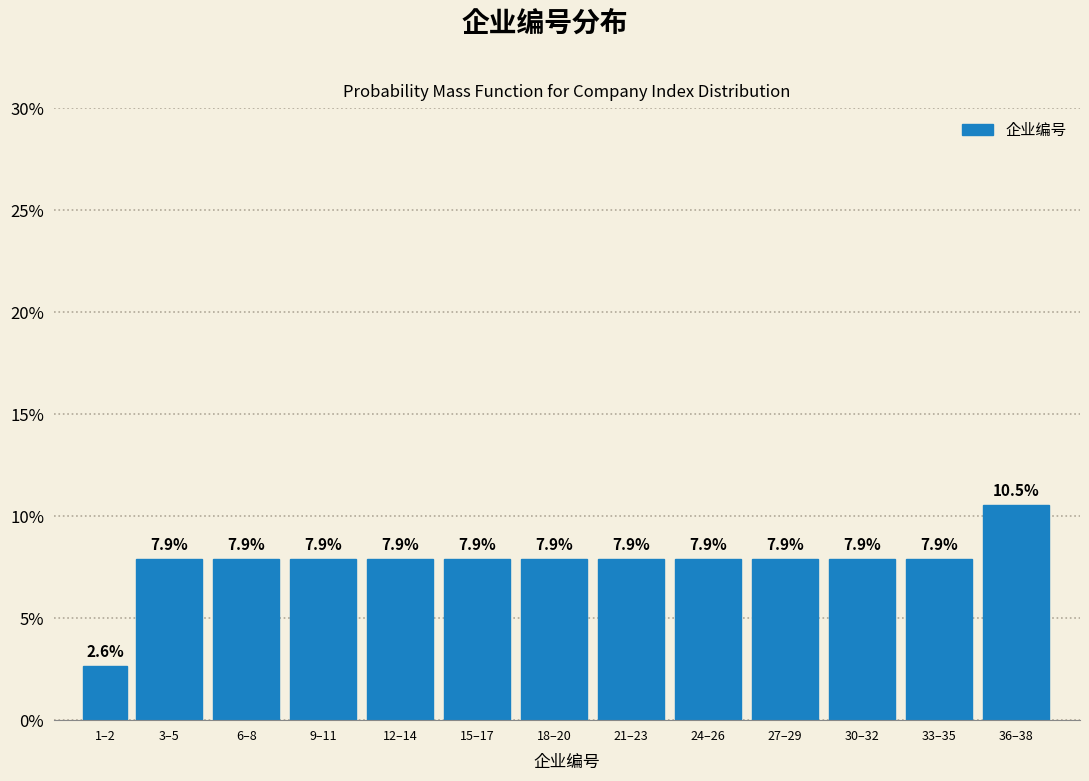

Reading left to right, what are all the values shown in this chart?

1–2=2.6	3–5=7.9	6–8=7.9	9–11=7.9	12–14=7.9	15–17=7.9	18–20=7.9	21–23=7.9	24–26=7.9	27–29=7.9	30–32=7.9	33–35=7.9	36–38=10.5